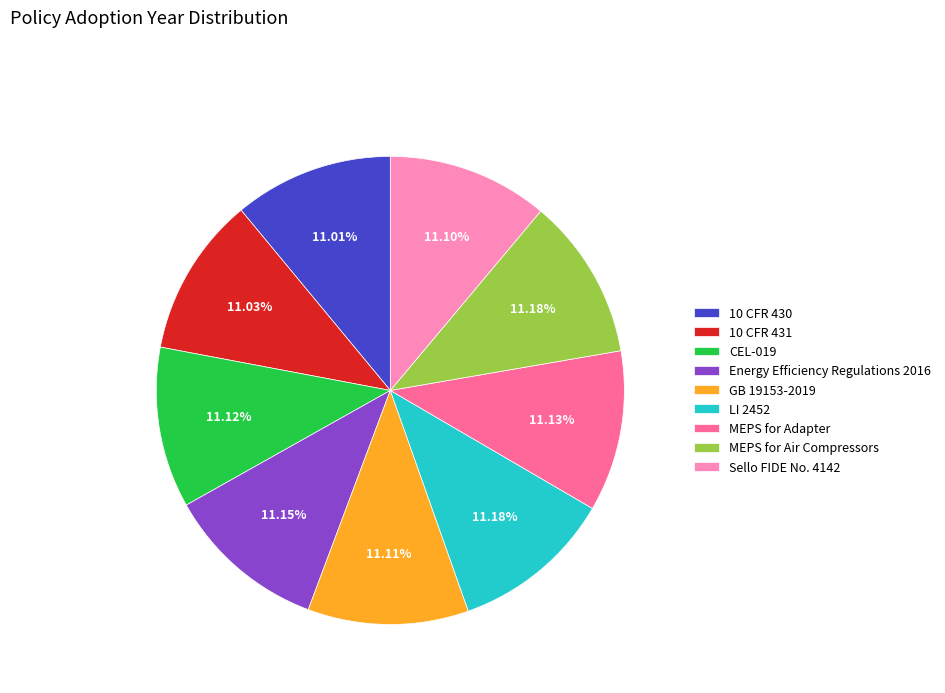

To the nearest percent, what is the combined percentage of MEPS for Air Compressors and MEPS for Adapter?

22%